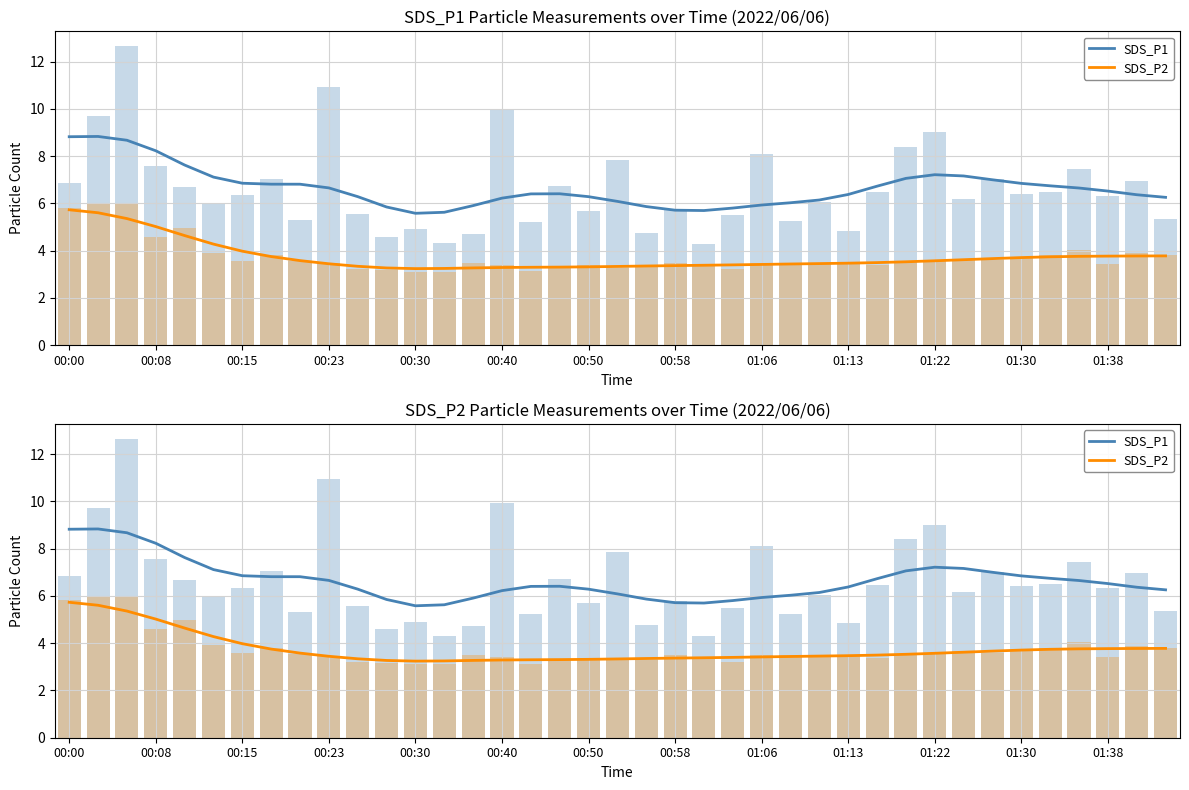

Read the SDS_P2 value at 23.

3.4